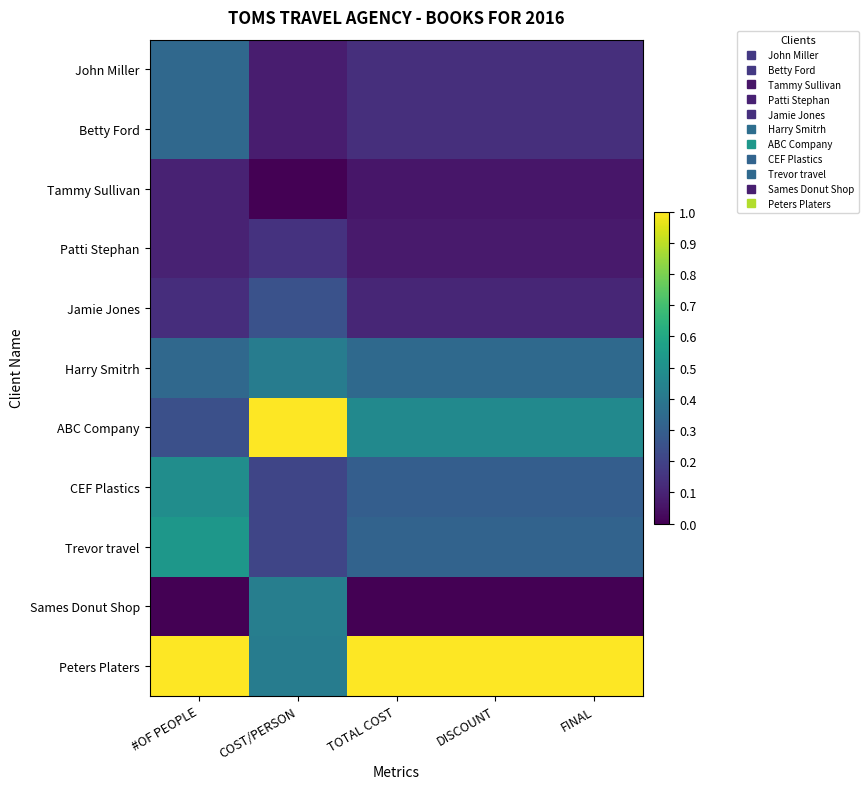

At which category is the sum across all series the highest?

#OF PEOPLE